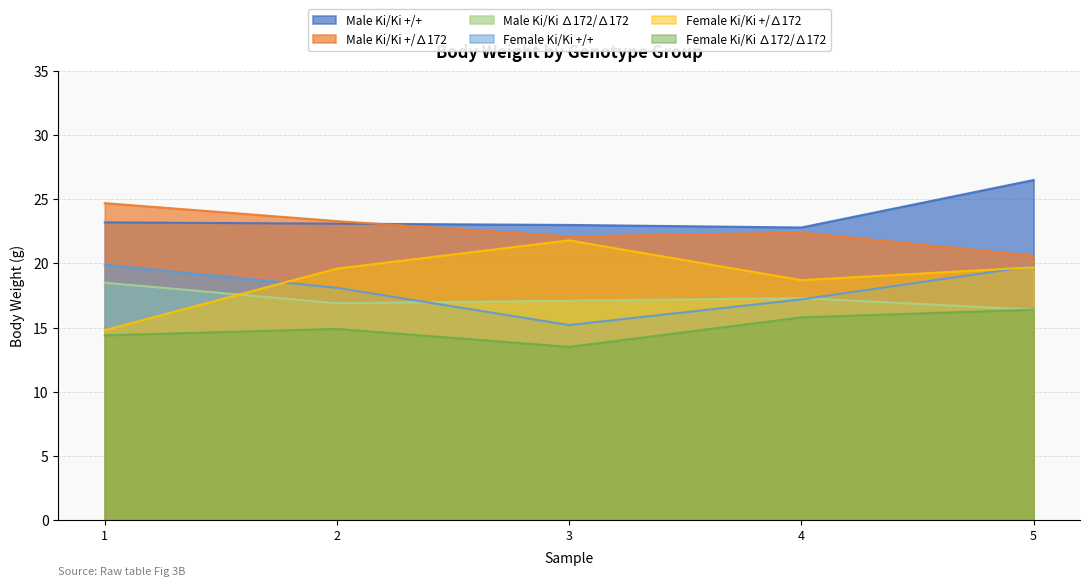

Where is the first local minimum for Female Ki/Ki +/+?

3